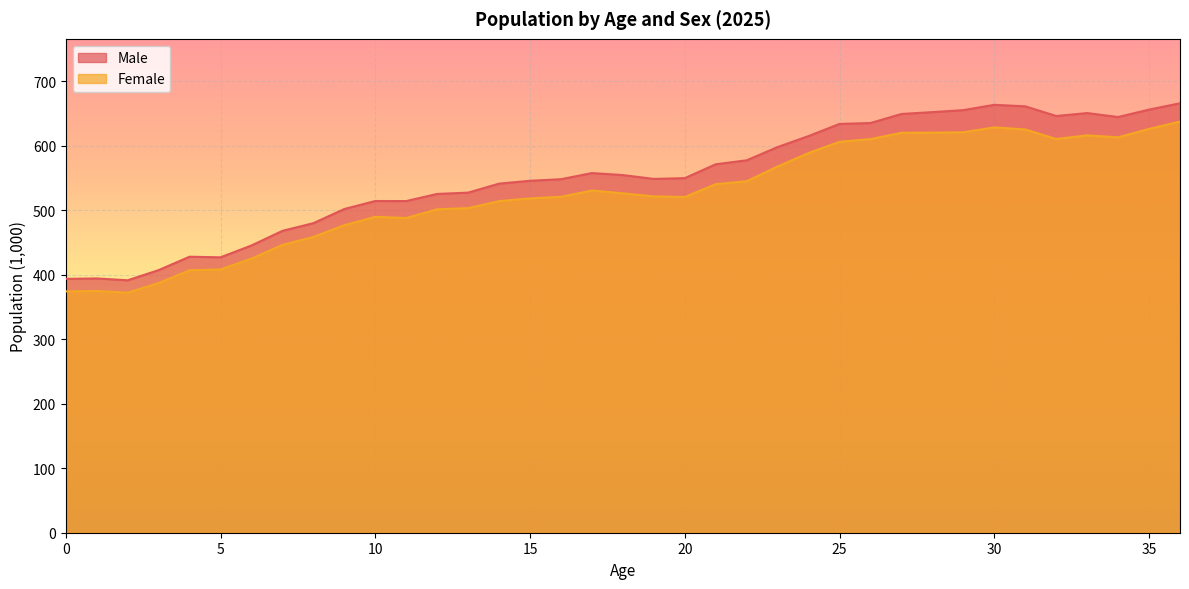

What is the sum of all Male values?

20441.7